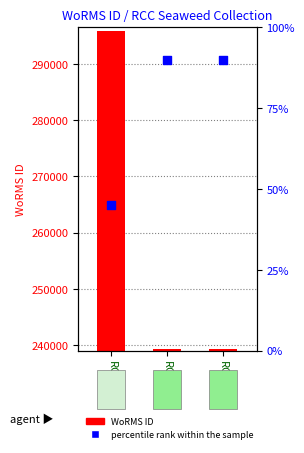

Which series has the largest Y range (max minus min)?

WoRMS ID